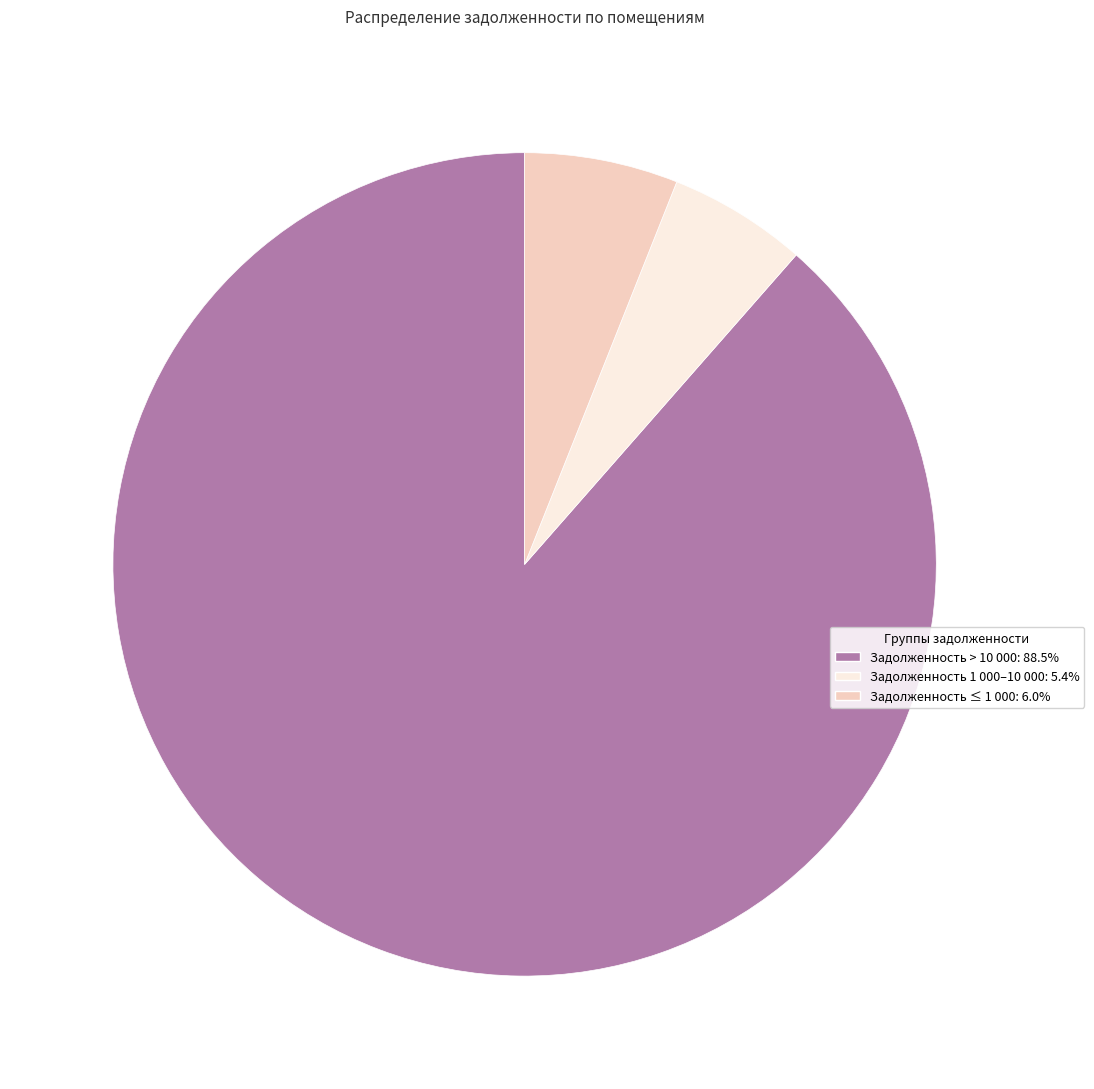

Is there a majority slice in this chart?

Yes